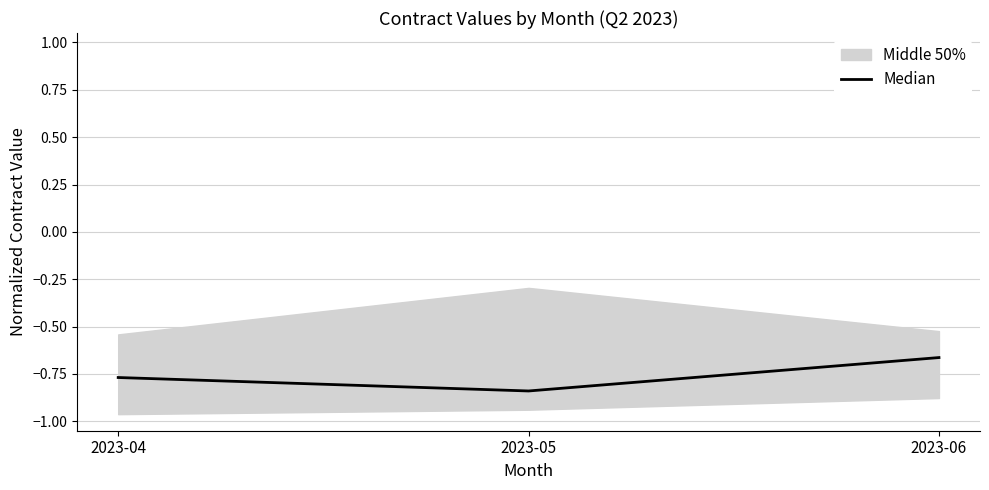

What is the average value?

-0.8